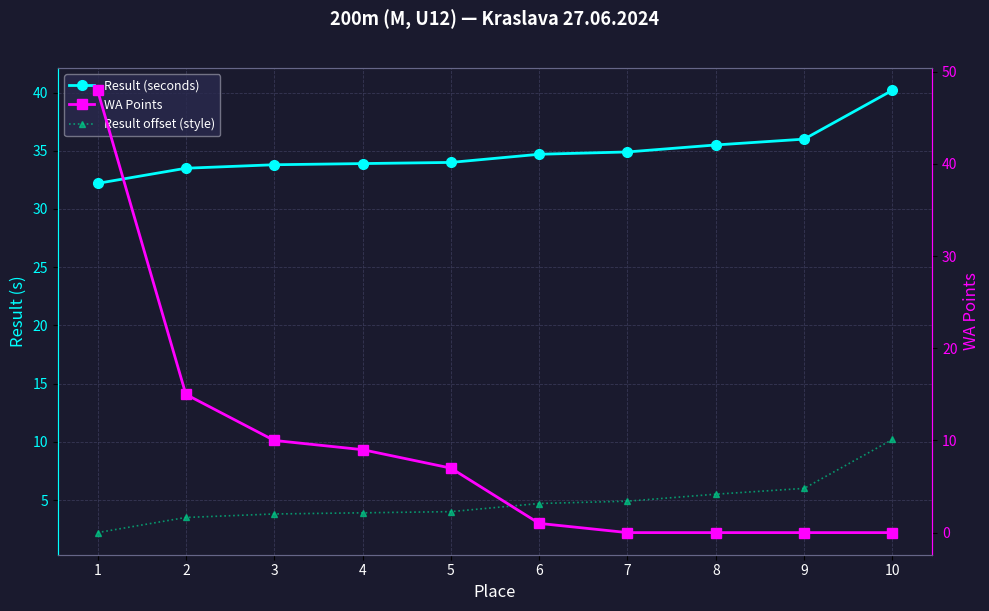

Which has a higher value, 3 or 9?

9